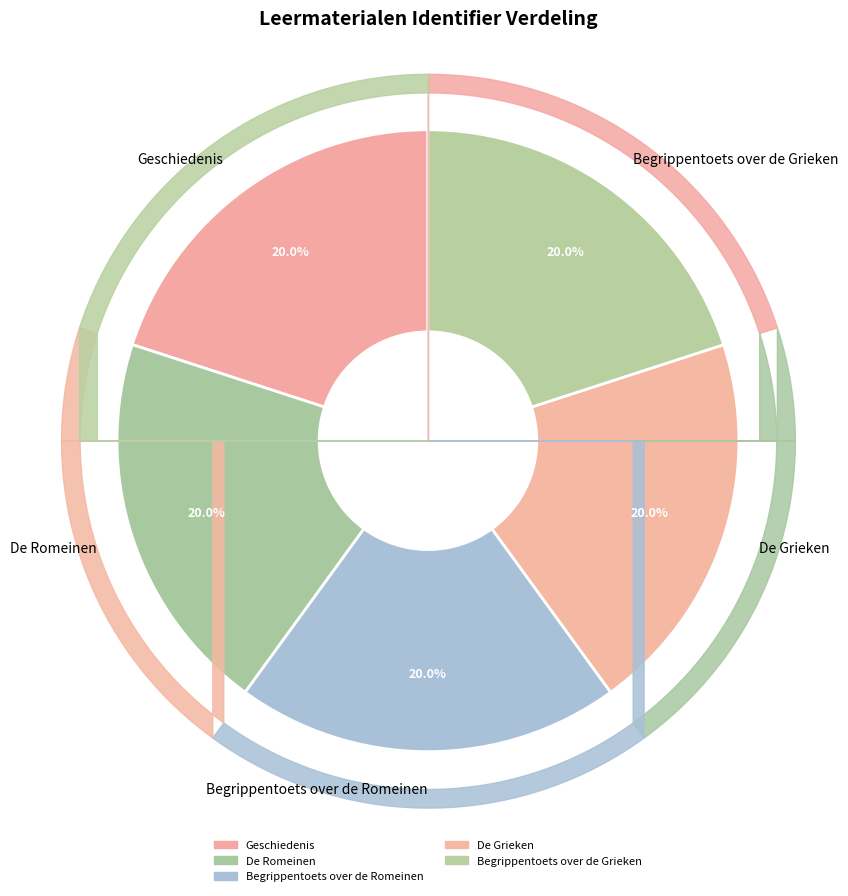

What is the ratio of the value at De Grieken to the value at Begrippentoets over de Grieken?

1.0